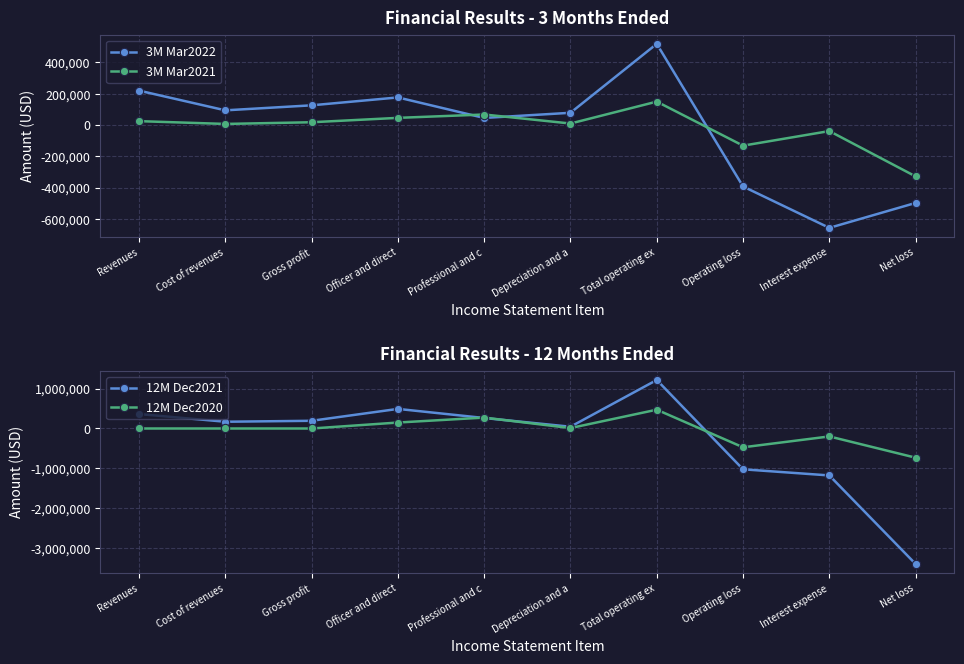

In 3M Mar2021, how many points are lower than both neighbors (excluding endpoints)?

3